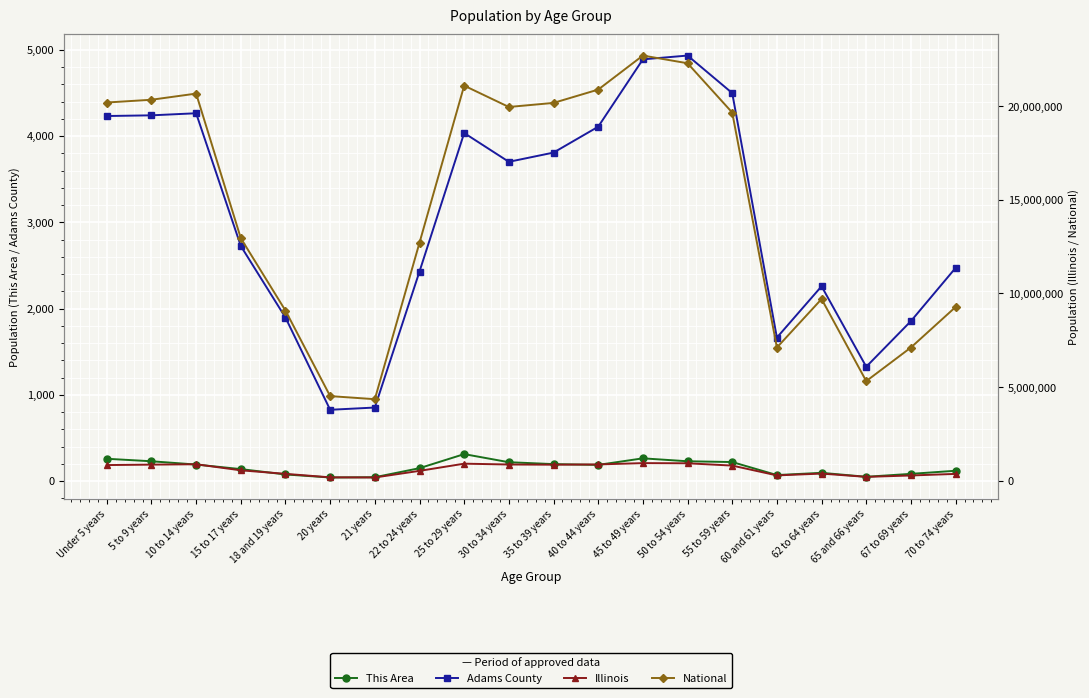

Reading left to right, what are all the values shown in this chart?

This Area: 258	229	191	138	76	41	44	149	312	218	196	187	263	229	220	69	95	49	83	119
Adams County: 4232	4240	4264	2725	1895	826	852	2429	4035	3701	3808	4108	4889	4933	4498	1663	2258	1325	1854	2471
Illinois: 835577	859405	879448	554749	367343	179613	172795	526556	910273	865684	855790	870100	940094	930785	807778	284180	381249	205270	279790	364475
National: 20201362	20348657	20677194	12954254	9086089	4519129	4354294	12712576	21101849	19962099	20179642	20890964	22708591	22298125	19664805	7113727	9704197	5319902	7115361	9278166